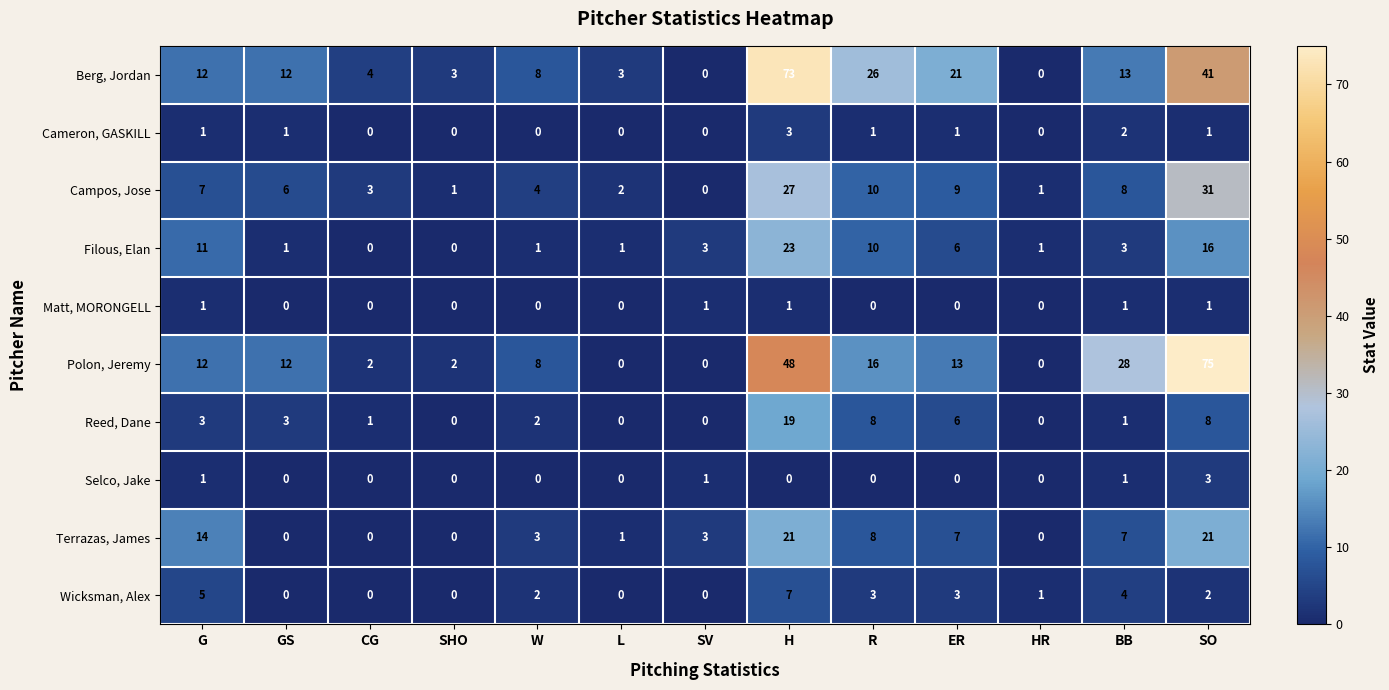

The value of Wicksman, Alex at L is -4. True or false?

False